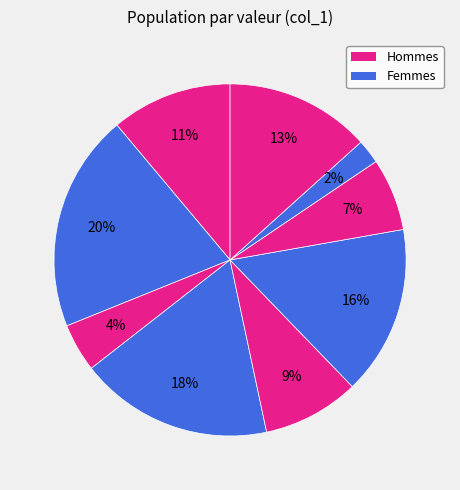

How many slices are in this pie chart?

9